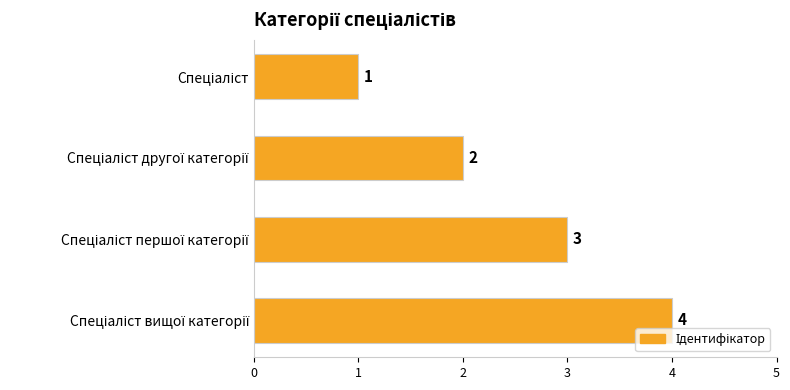

What is the sum of all values?

10